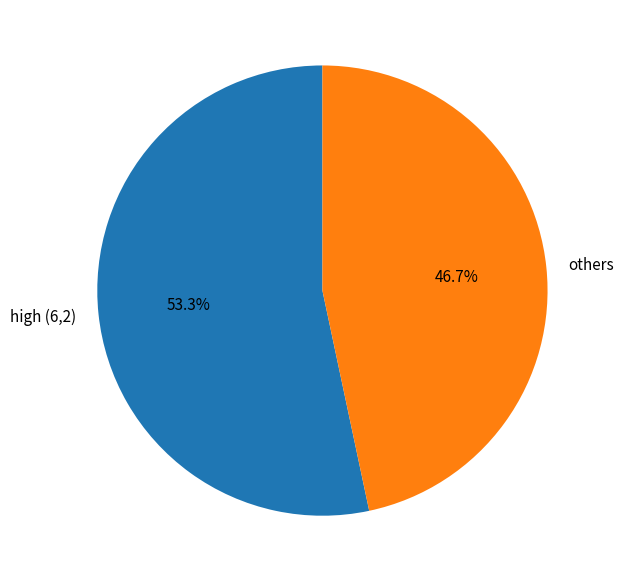

What is the largest slice in the pie chart?

high (6,2)